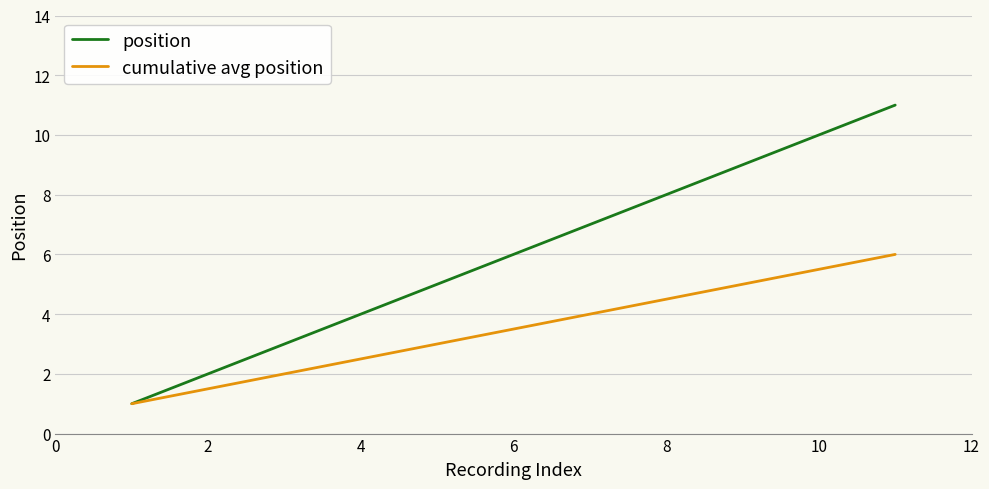

Which series has the widest spread of values?

position